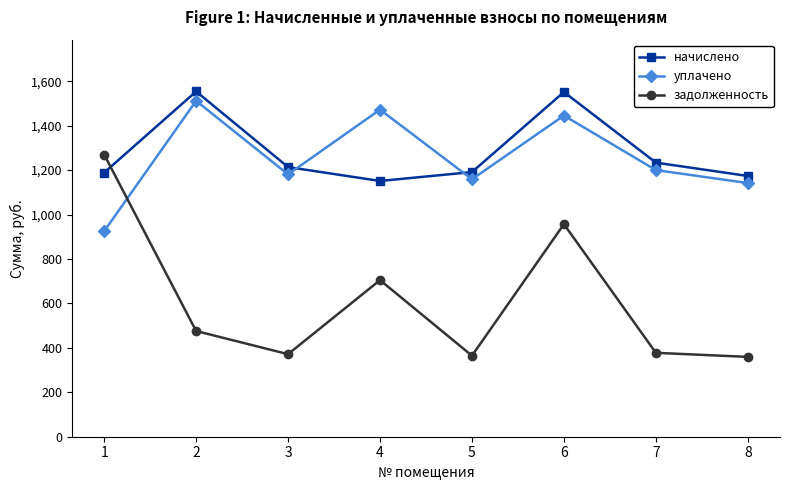

What are all the series names shown in the legend?

начислено, уплачено, задолженность